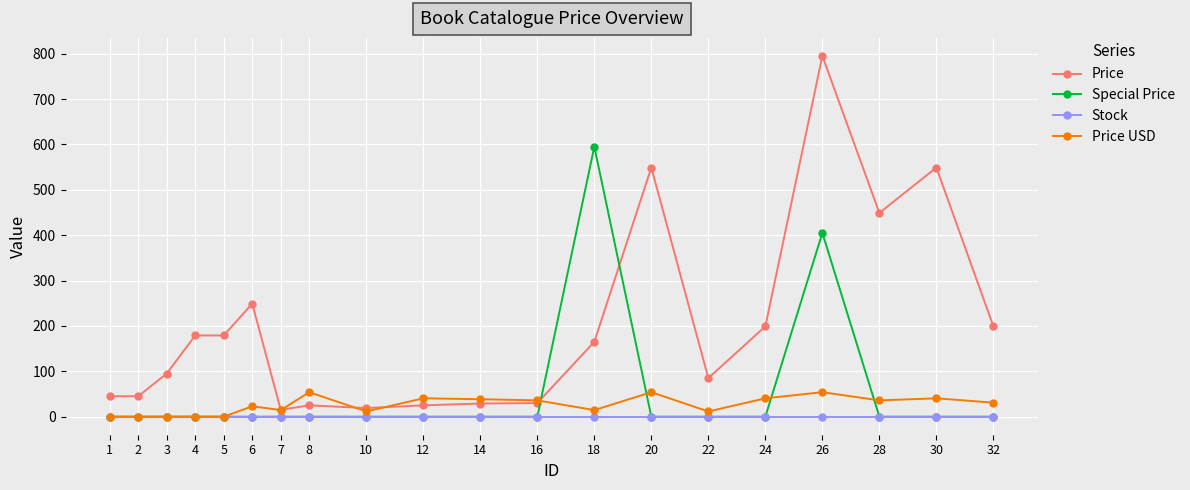

Which series ends up on top after the final intersection of Special Price and Price?

Price